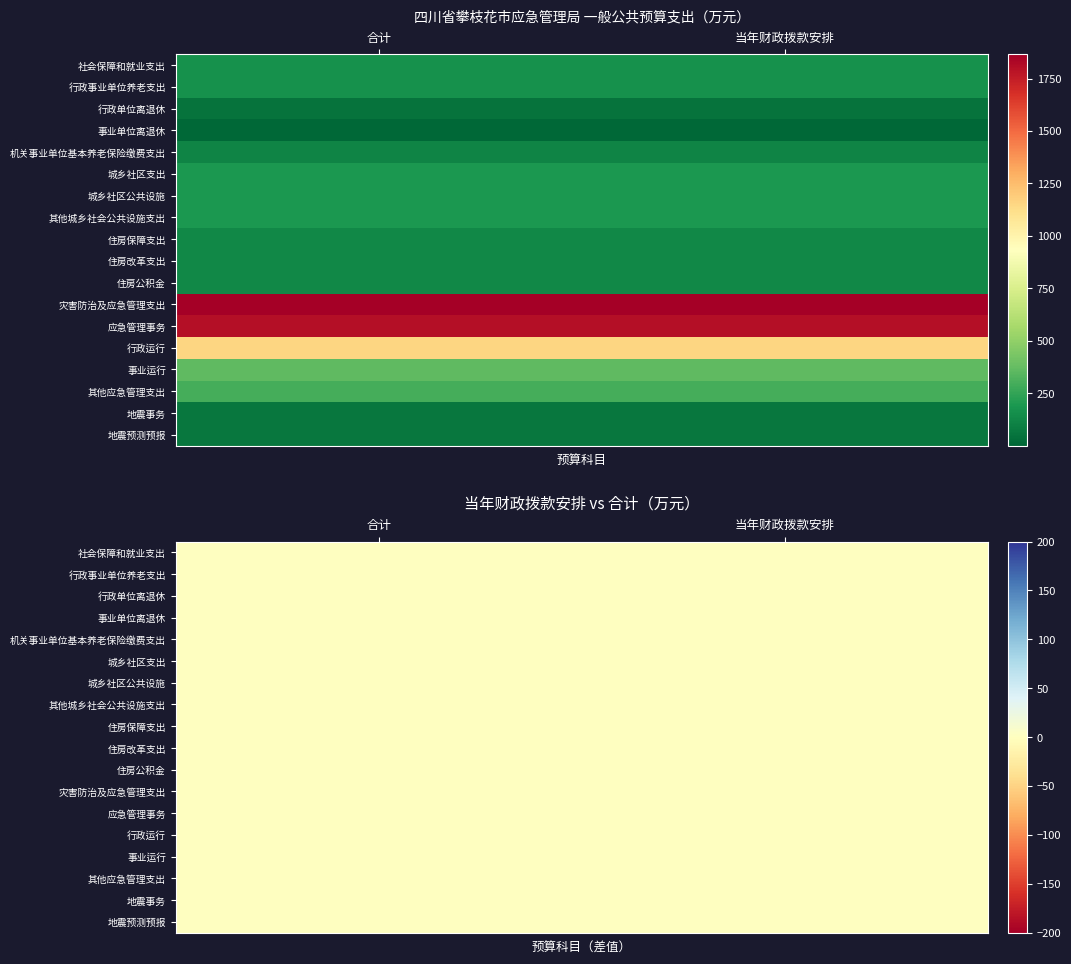

Which series has the largest range (max minus min)?

社会保障和就业支出